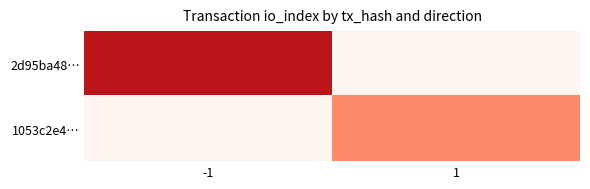

Reading right to left, transcribe all the data shown in this chart.

2d95ba48…: 1=0	-1=2
1053c2e4…: 1=1	-1=0